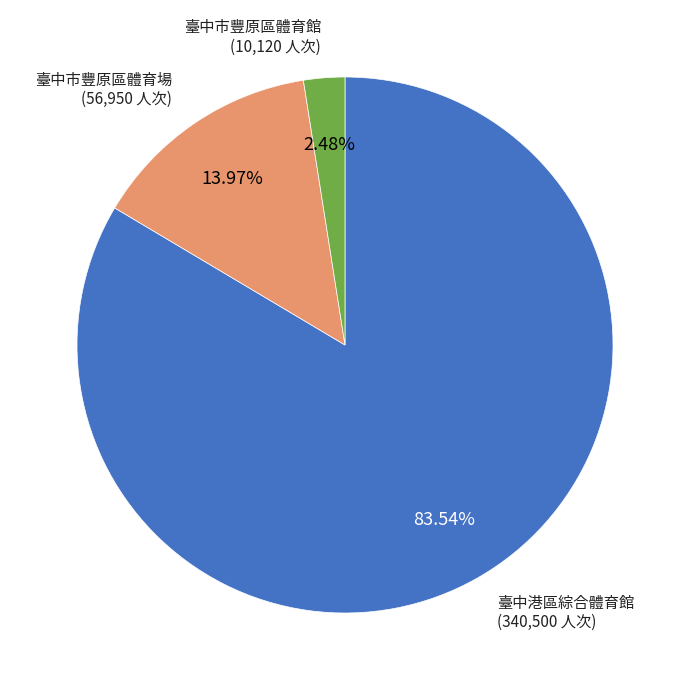

Is there a majority slice in this chart?

Yes